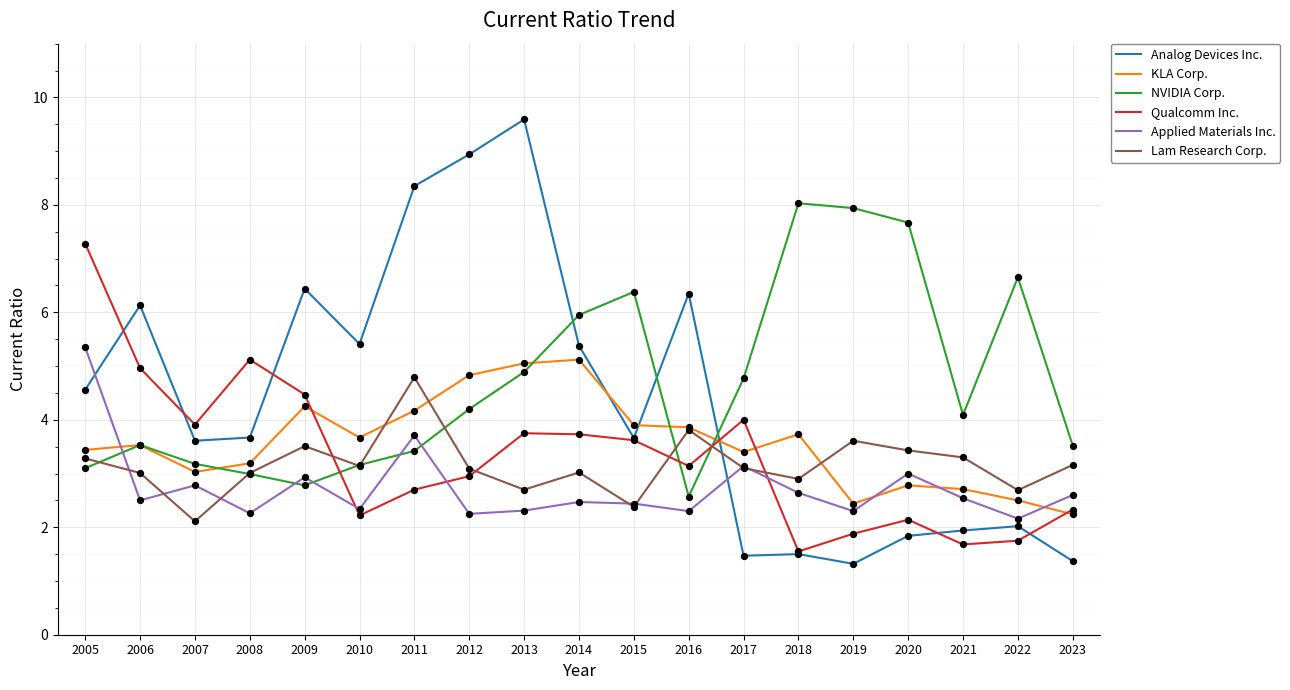

Which series has the largest total across all categories?

NVIDIA Corp.